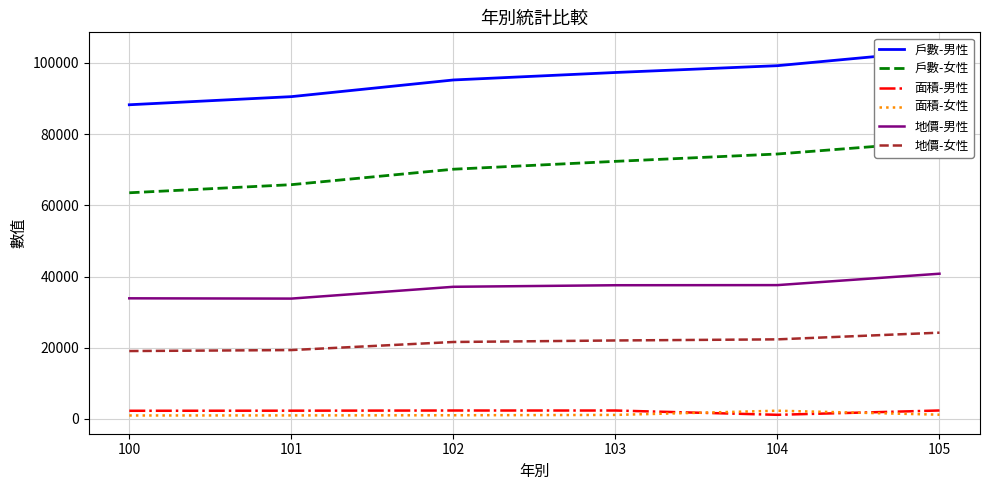

What is the total value across all series at 101?

212836